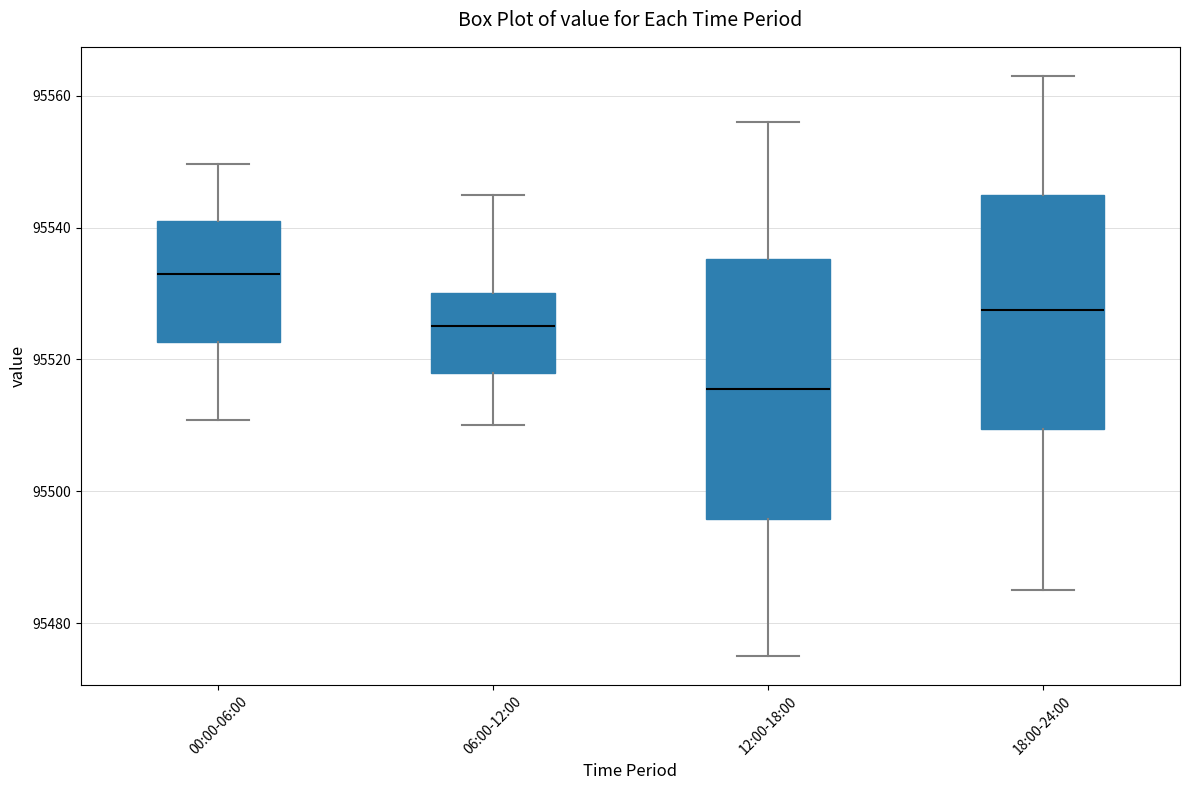

Reading left to right, transcribe this box plot: for each box, give where its median line is, the range the box spans, and where its two whiskers end, as read against the y-axis. The values are not printed on the chart, so give them approximately, as read against the axis.

00:00-06:00: median 95532, box 95522 to 95542, whiskers 95510 to 95550
06:00-12:00: median 95526, box 95518 to 95530, whiskers 95510 to 95546
12:00-18:00: median 95516, box 95496 to 95536, whiskers 95476 to 95556
18:00-24:00: median 95528, box 95510 to 95546, whiskers 95486 to 95564